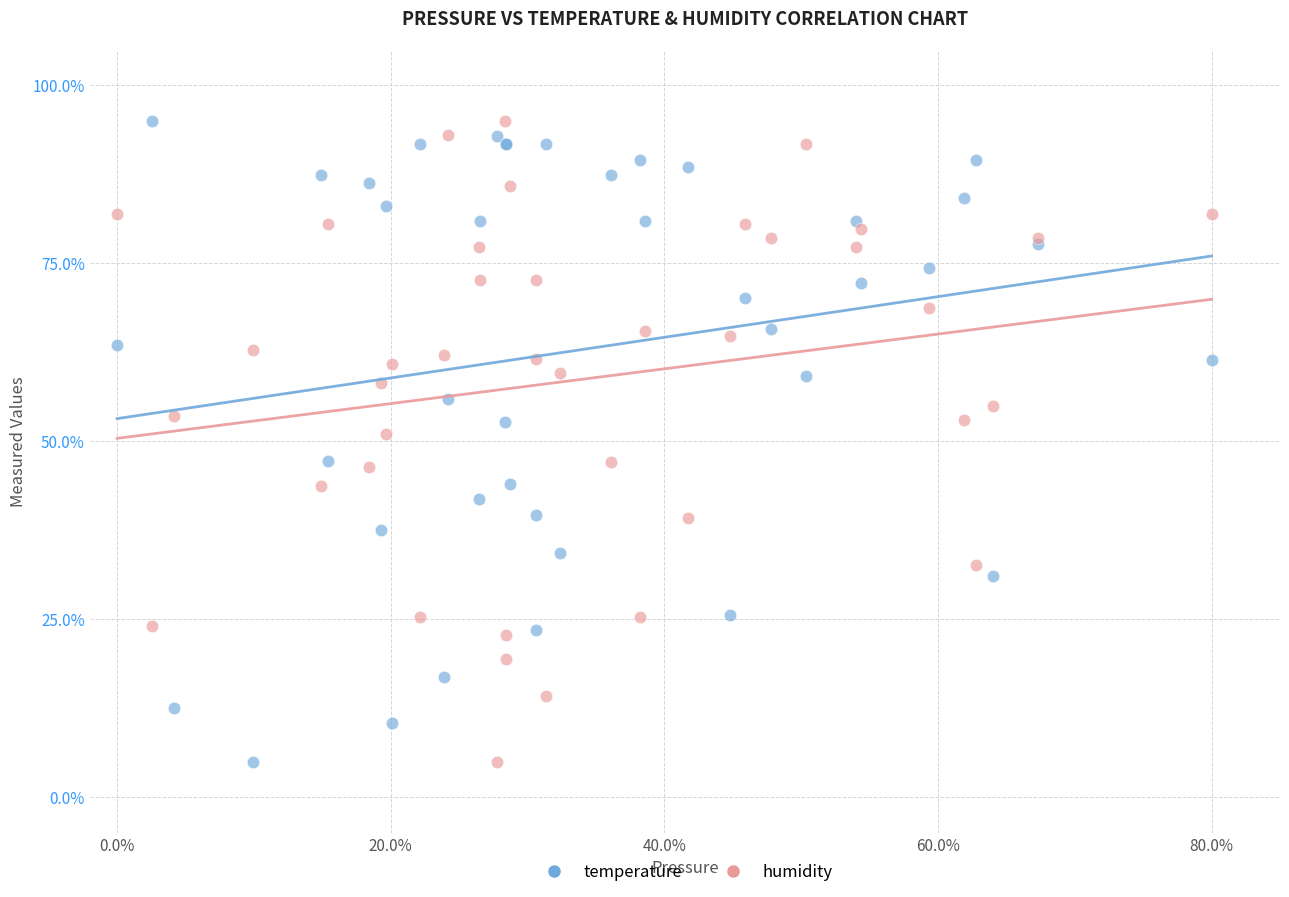

What is the X range (max minus min) for the scatter plot?

80.0